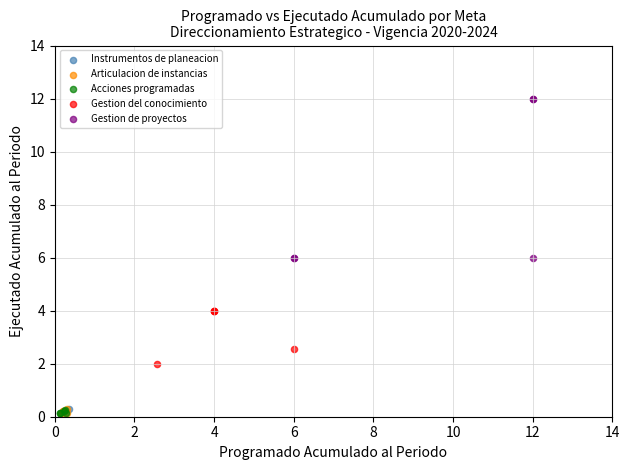

What are all the series names shown in the legend?

Instrumentos de planeacion, Articulacion de instancias, Acciones programadas, Gestion del conocimiento, Gestion de proyectos